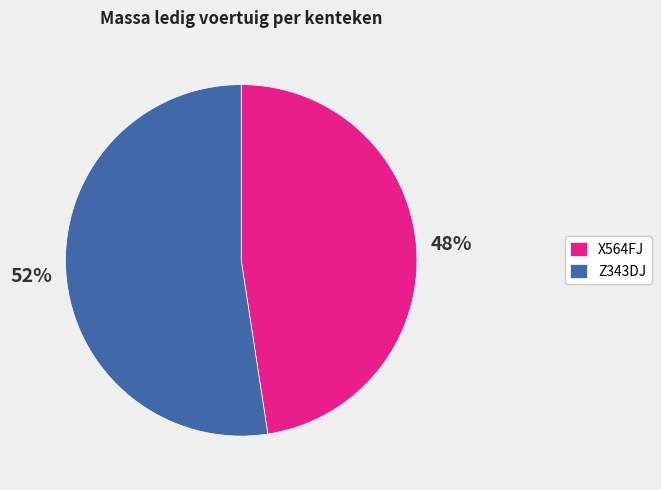

Approximately how many times larger is the value at X564FJ compared to Z343DJ?

0.9